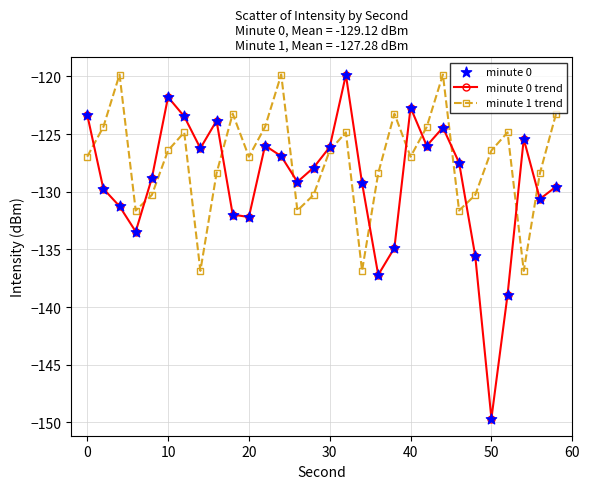

Which series has the largest range (max minus min)?

minute 0 trend